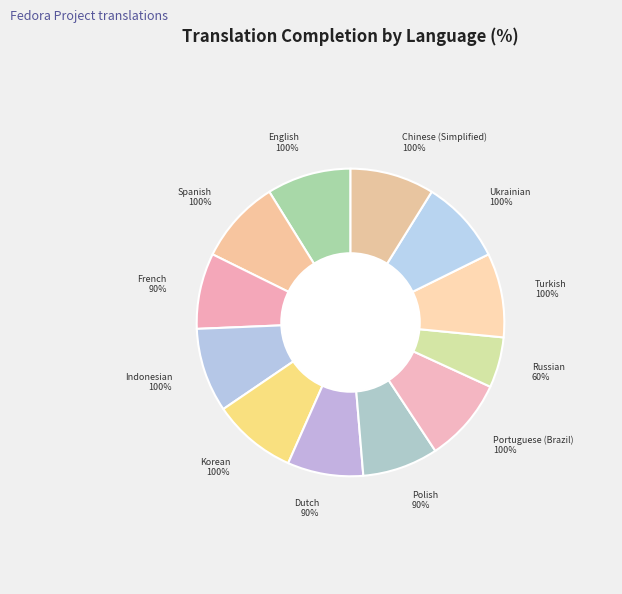

Is the sum of English and Portuguese (Brazil) greater than half?

No